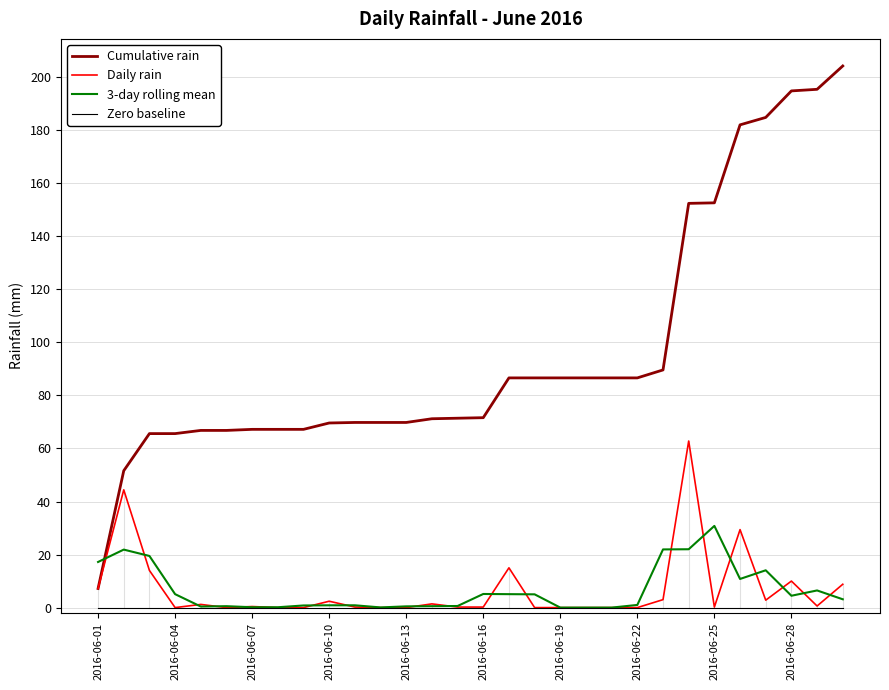

What is the maximum value shown in the chart?

204.2